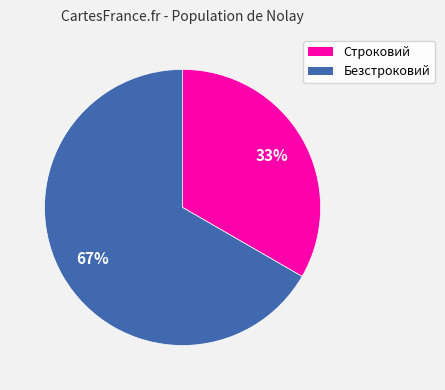

Which has a higher value, Строковий or Безстроковий?

Безстроковий